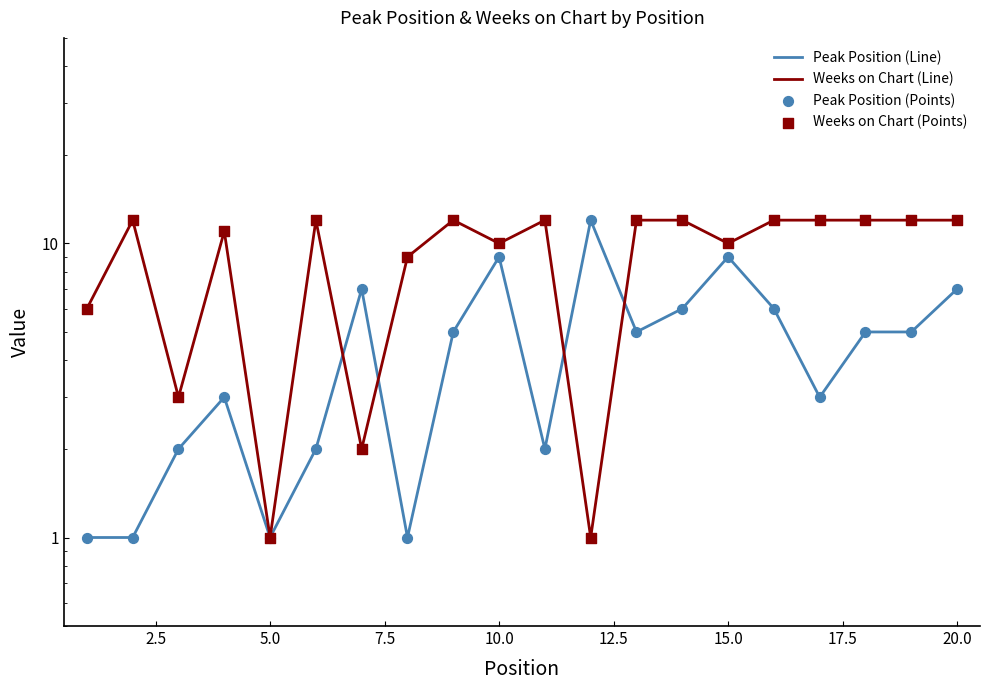

Which series reaches the maximum Y coordinate?

Peak Position (Line)